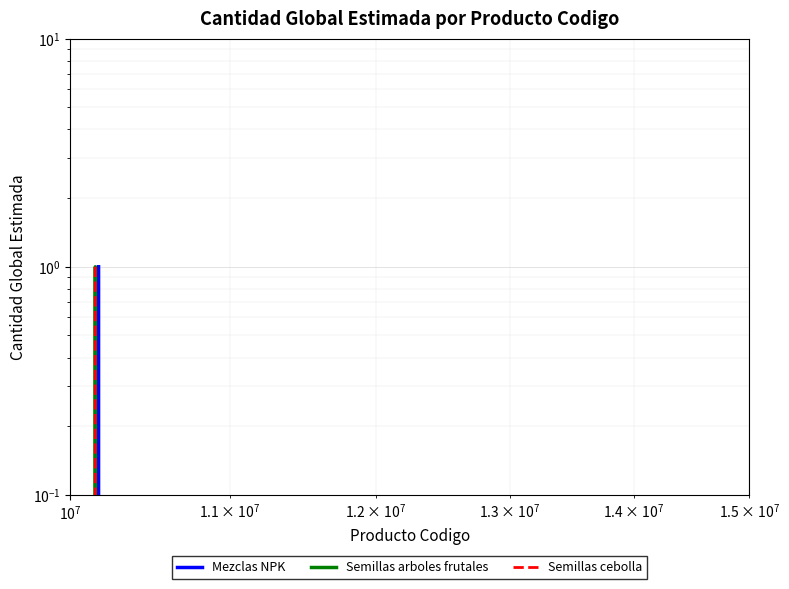

Reading right to left, what are all the values shown in this chart?

Mezclas NPK: 1	0	0
Semillas arboles frutales: 0	1	0
Semillas cebolla: 0	0	1